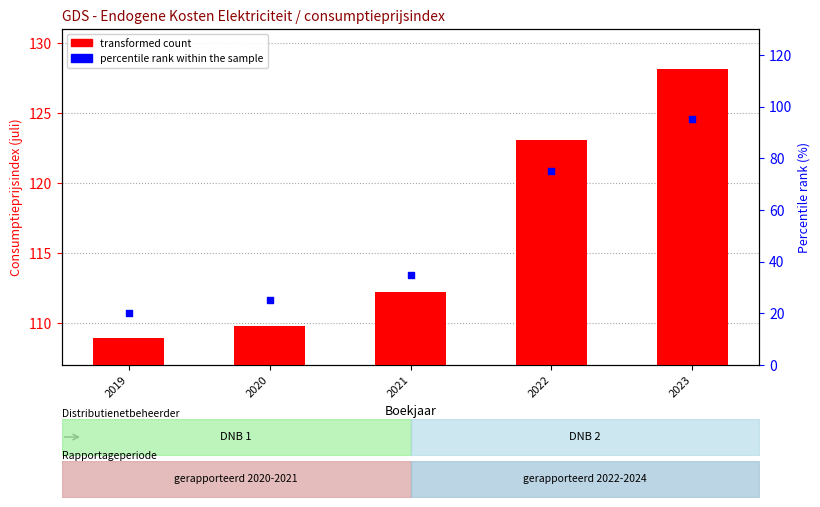

Which series contains the highest Y value?

transformed count